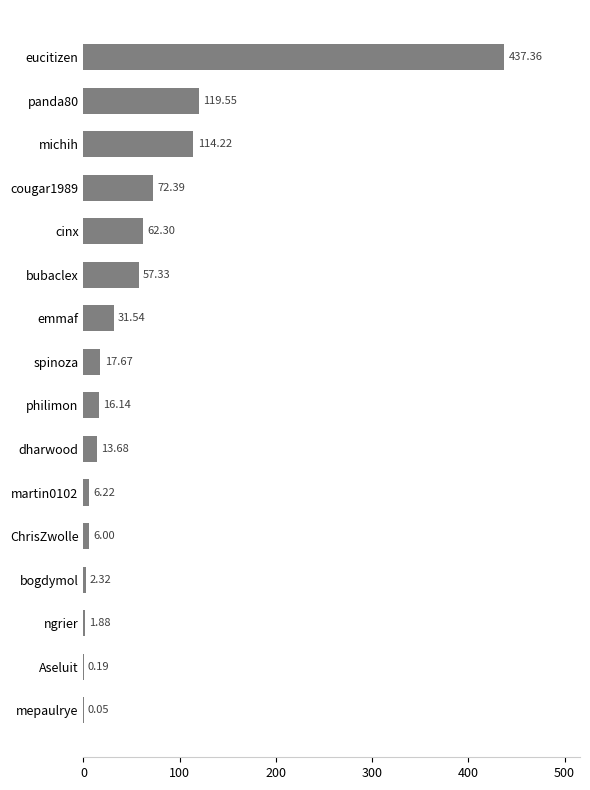

At which label is the value closest to 218?

panda80